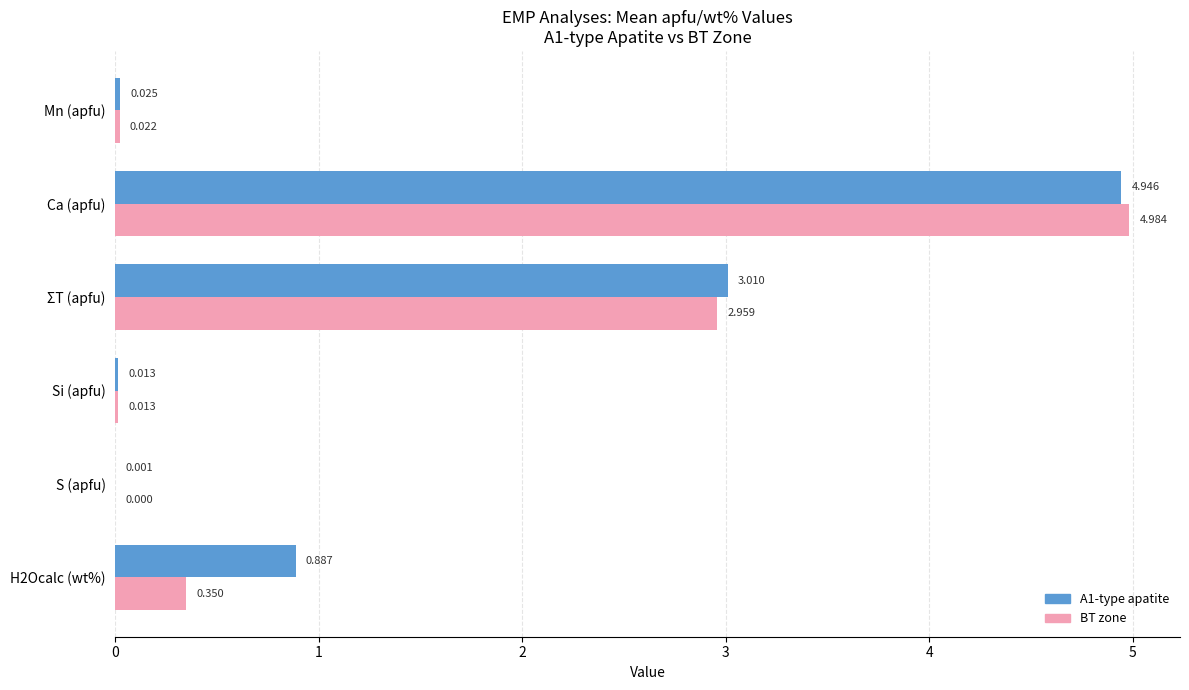

Is the value of A1-type apatite at ΣT (apfu) greater than the value of BT zone at H2Ocalc (wt%)?

Yes